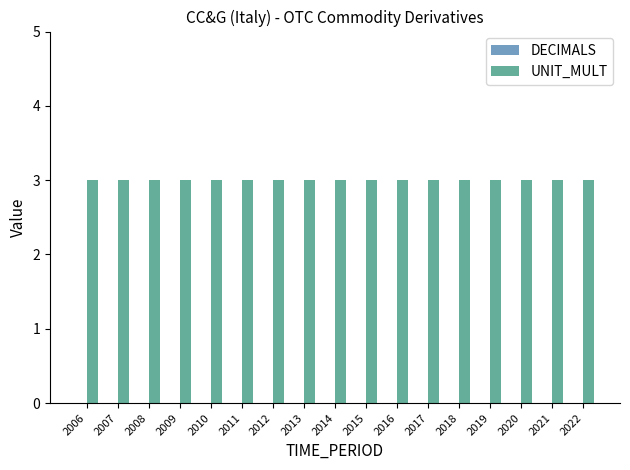

What is the value of the UNIT_MULT bar at the 17th from the left?

3